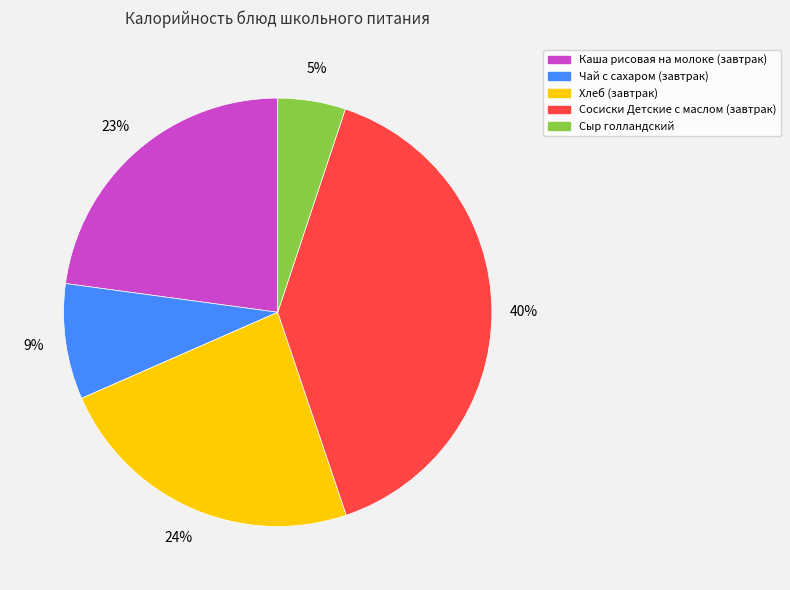

Is the sum of Чай с сахаром (завтрак) and Каша рисовая на молоке (завтрак) greater than half?

No